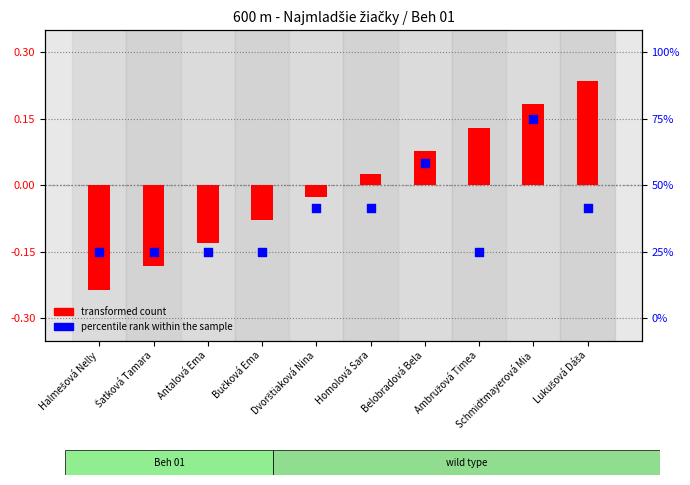

At which category is the sum across all series the highest?

Schmidtmayerová Mia